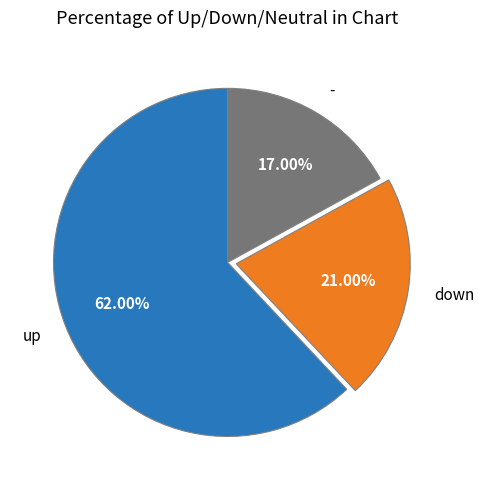

Which category has the smallest portion of the pie?

-